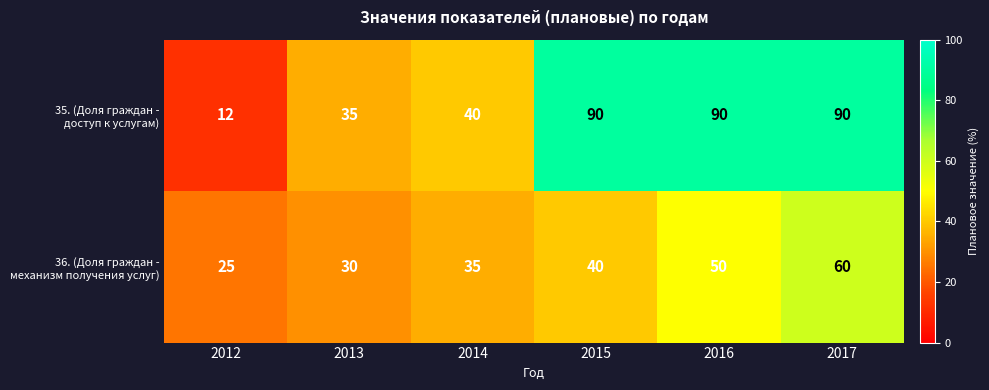

What is the difference between the highest and lowest values at 2014?

5